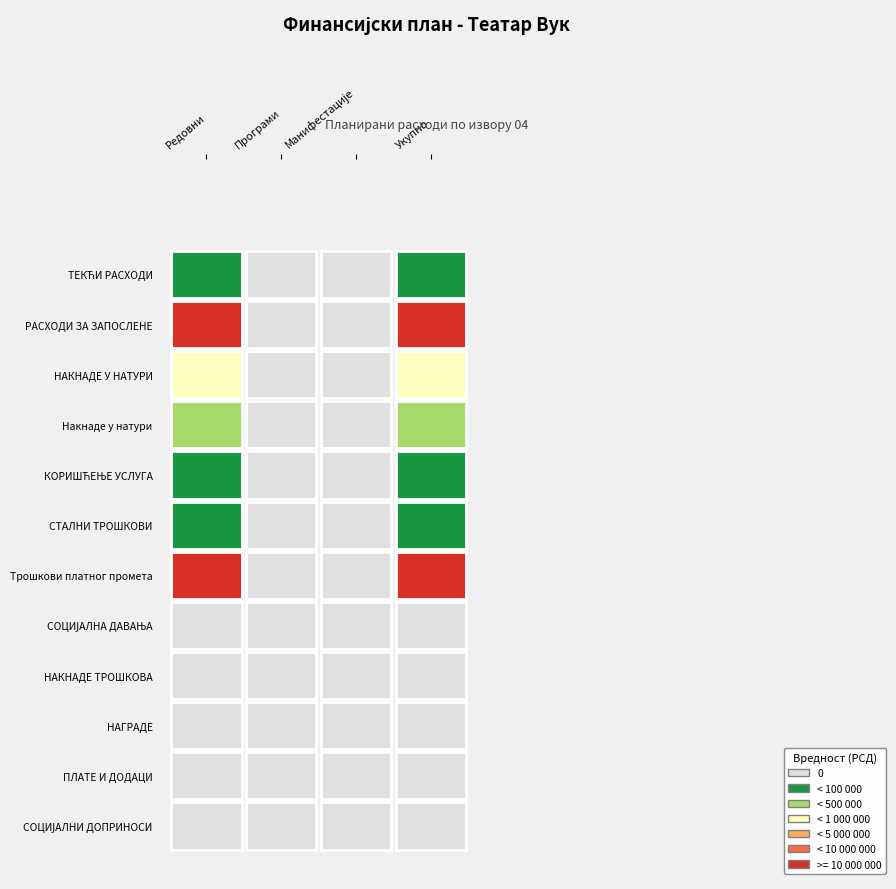

Count the number of categories in the chart.

4